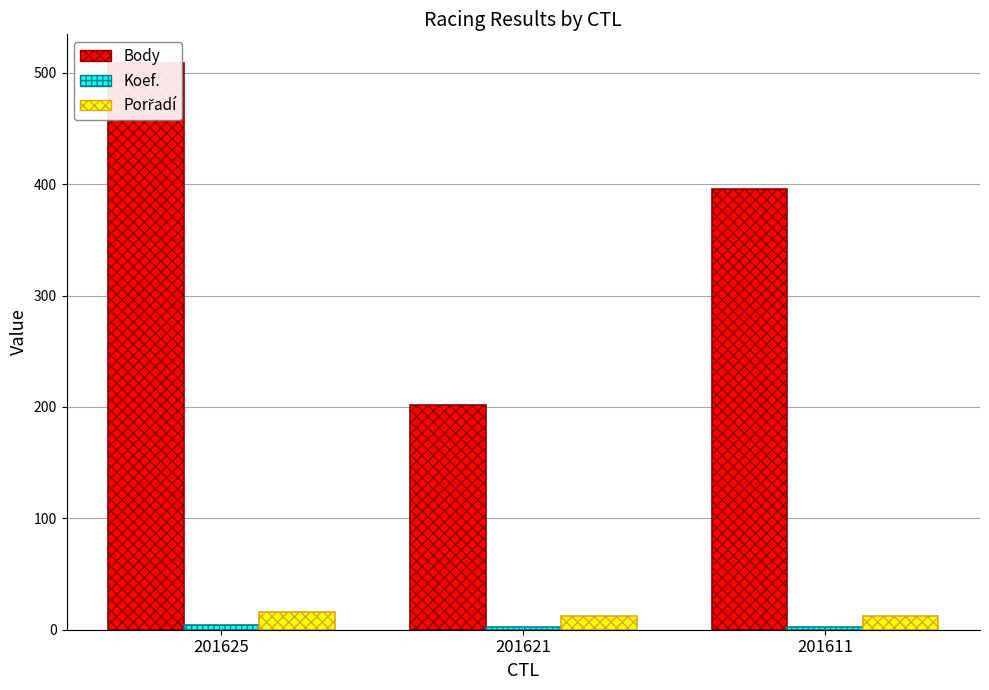

What is the spread (max minus min) of values at 201621?

200